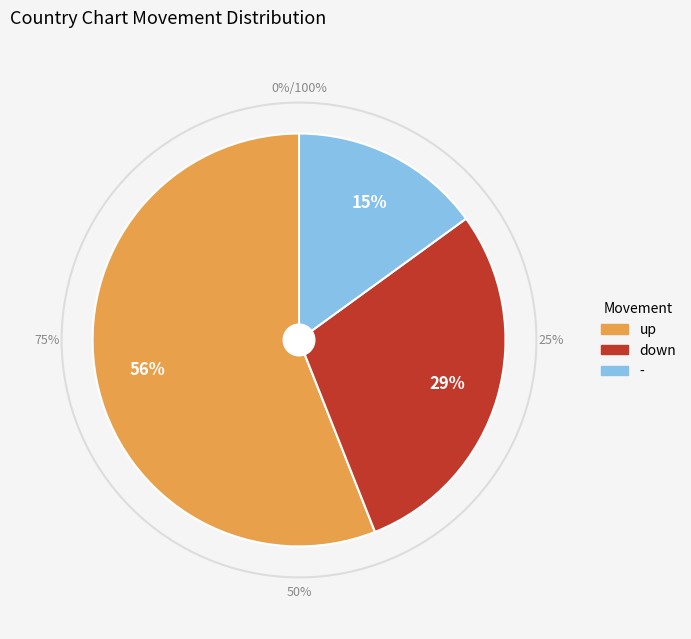

To the nearest percent, what percentage of the pie is down?

29%